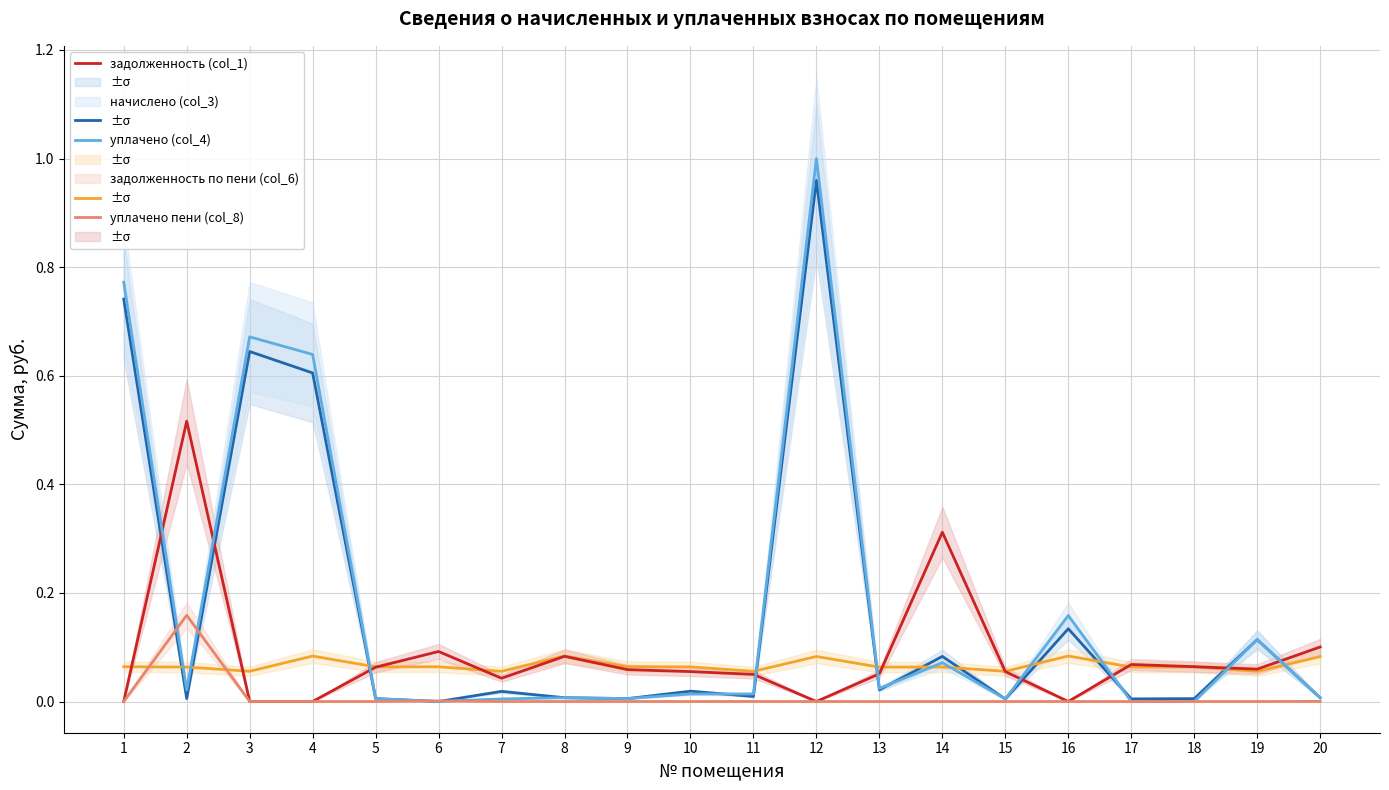

The задолженность (col_1) series shows 0.0 at 17. True or false?

True